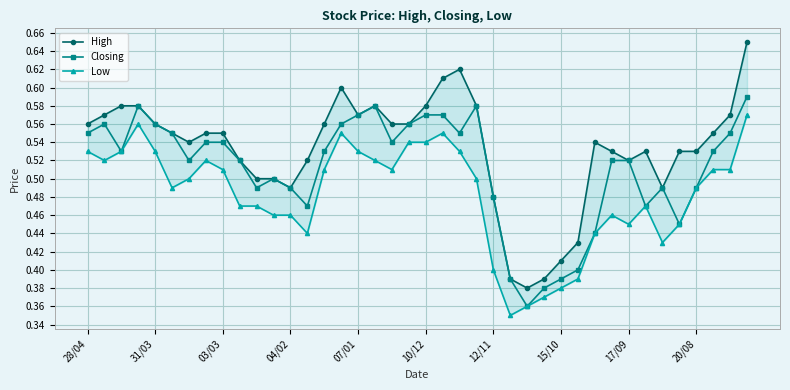

How many interior local valleys does the Closing series have?

9